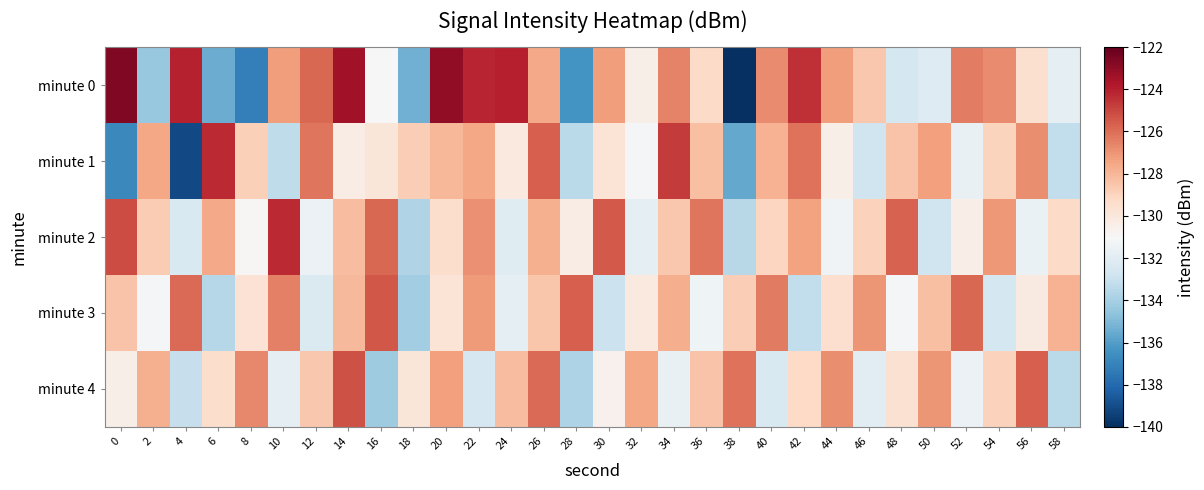

Between 26 and 40, which is larger?

40